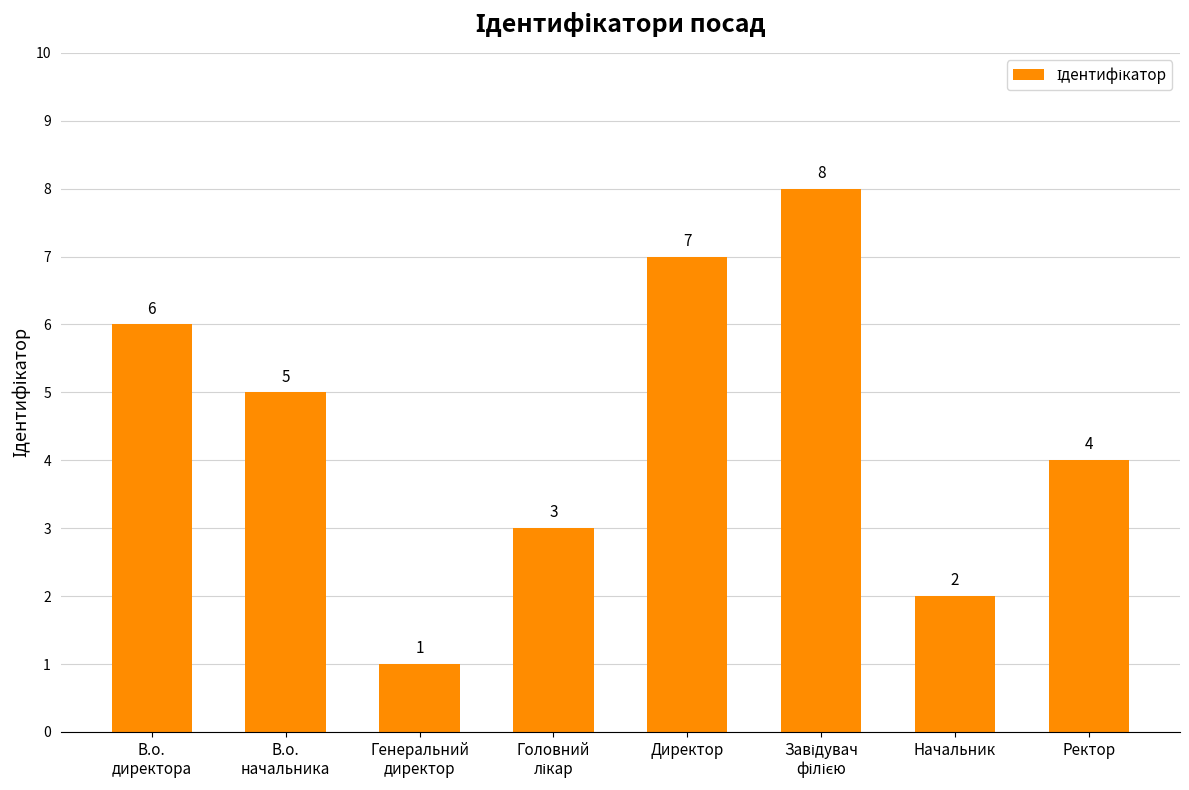

Reading left to right, transcribe all the data shown in this chart.

6	5	1	3	7	8	2	4